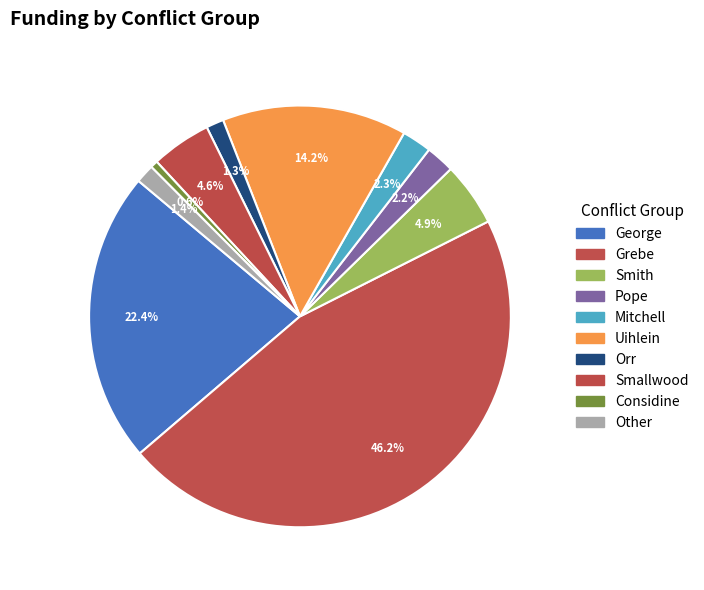

To the nearest percent, what portion does Pope represent?

2%